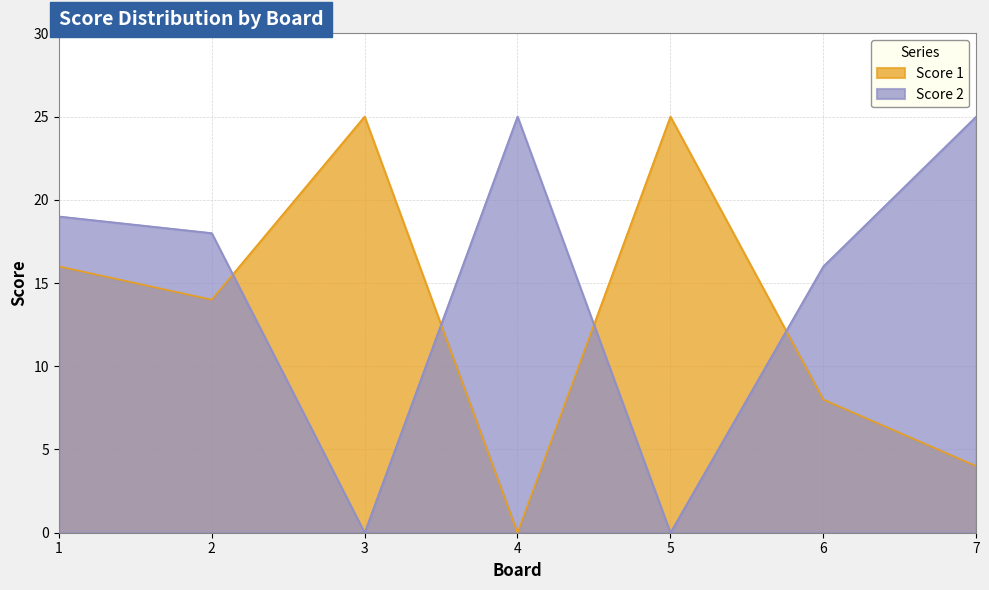

Where is Score 2 nearest to the value 12?

6